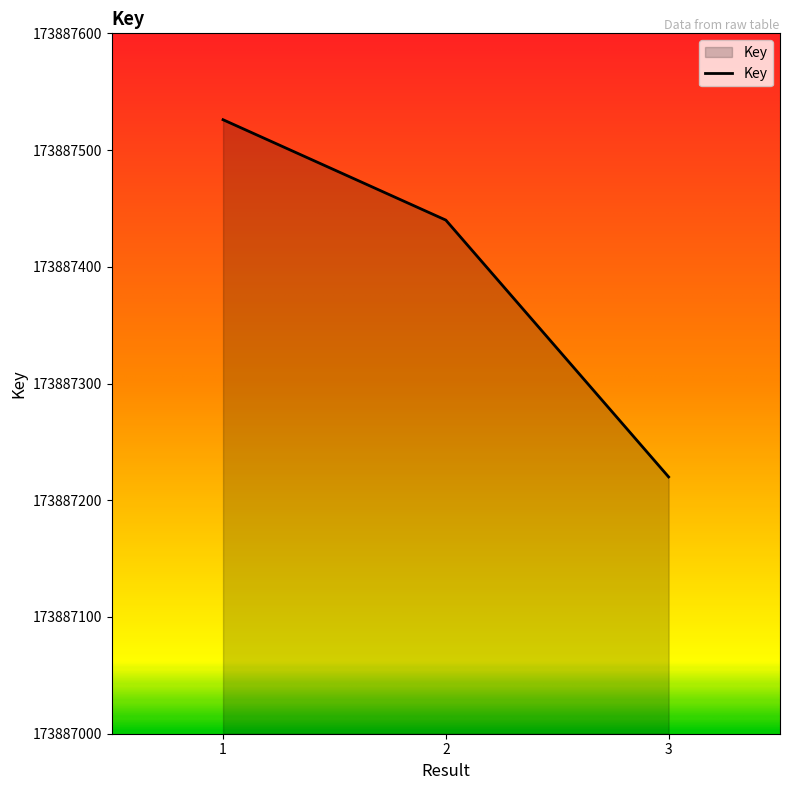

How many values are below 173887440?

1